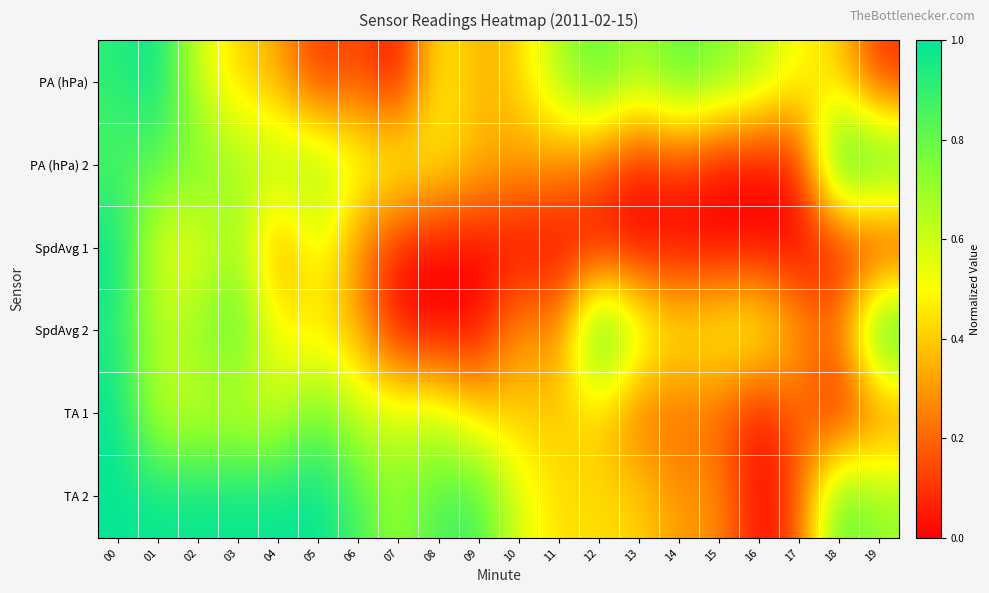

Reading right to left, list all the values displayed in this chart.

PA (hPa): 19=0.1	18=0.4	17=0.5	16=0.7	15=0.7	14=0.8	13=0.7	12=0.8	11=0.7	10=0.4	09=0.3	08=0.5	07=0.0	06=0.2	05=0.1	04=0.3	03=0.4	02=0.6	01=1.0	00=0.9
PA (hPa) 2: 19=0.9	18=1.0	17=0.0	16=0.0	15=0.0	14=0.1	13=0.0	12=0.2	11=0.3	10=0.3	09=0.4	08=0.5	07=0.6	06=0.6	05=0.7	04=0.7	03=0.7	02=0.8	01=0.8	00=0.8
SpdAvg 1: 19=0.0	18=0.0	17=0.0	16=0.0	15=0.0	14=0.0	13=0.0	12=0.0	11=0.0	10=0.0	09=0.0	08=0.0	07=0.0	06=0.2	05=0.6	04=0.2	03=0.7	02=0.5	01=0.5	00=1.0
SpdAvg 2: 19=1.0	18=0.2	17=0.3	16=0.6	15=0.5	14=0.5	13=0.6	12=1.0	11=0.2	10=0.3	09=0.0	08=0.0	07=0.0	06=0.3	05=0.4	04=0.5	03=0.8	02=0.7	01=0.6	00=0.9
TA 1: 19=0.2	18=0.0	17=0.2	16=0.0	15=0.2	14=0.2	13=0.2	12=0.4	11=0.4	10=0.4	09=0.4	08=0.6	07=0.6	06=0.6	05=0.8	04=0.6	03=0.6	02=0.6	01=0.6	00=1.0
TA 2: 19=0.7	18=0.9	17=0.2	16=0.0	15=0.3	14=0.3	13=0.4	12=0.4	11=0.4	10=0.6	09=0.9	08=0.9	07=0.7	06=0.9	05=1.0	04=1.0	03=1.0	02=1.0	01=1.0	00=1.0